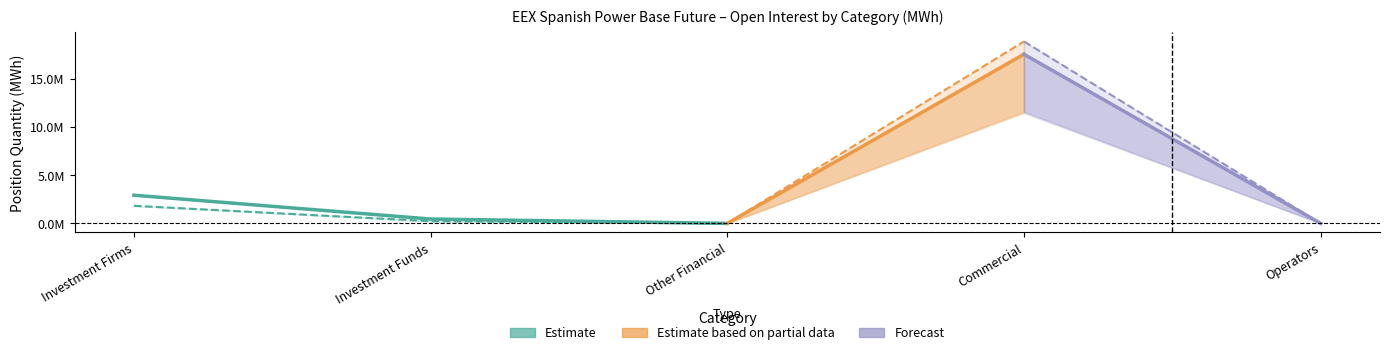

Is it true that Short_lower equals 226869 at Investment Funds?

True